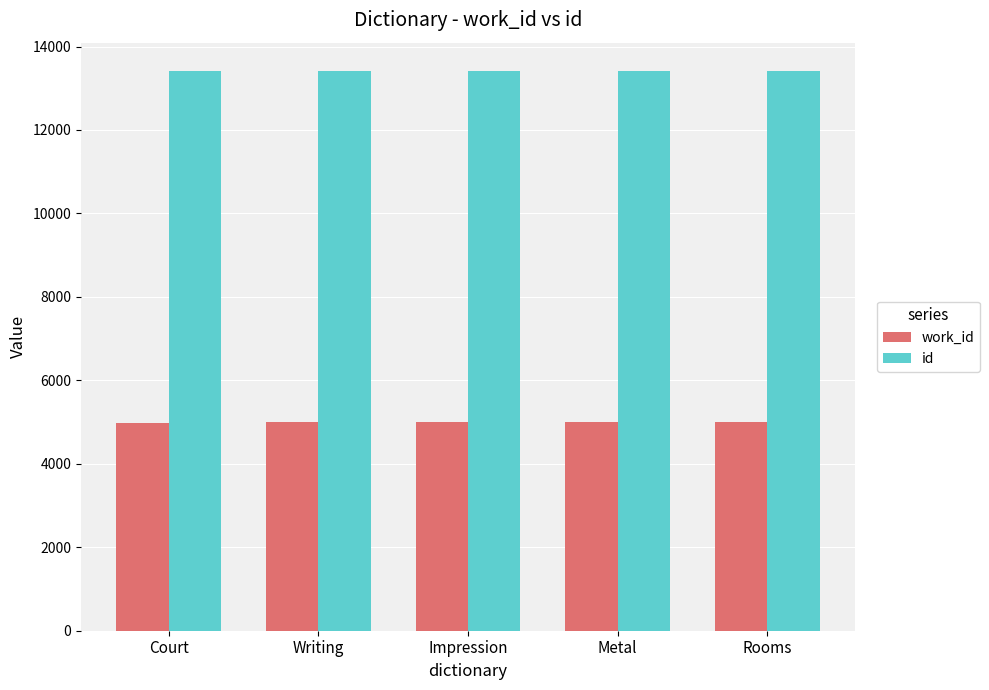

What is the difference between the highest and lowest values at Writing?

8418